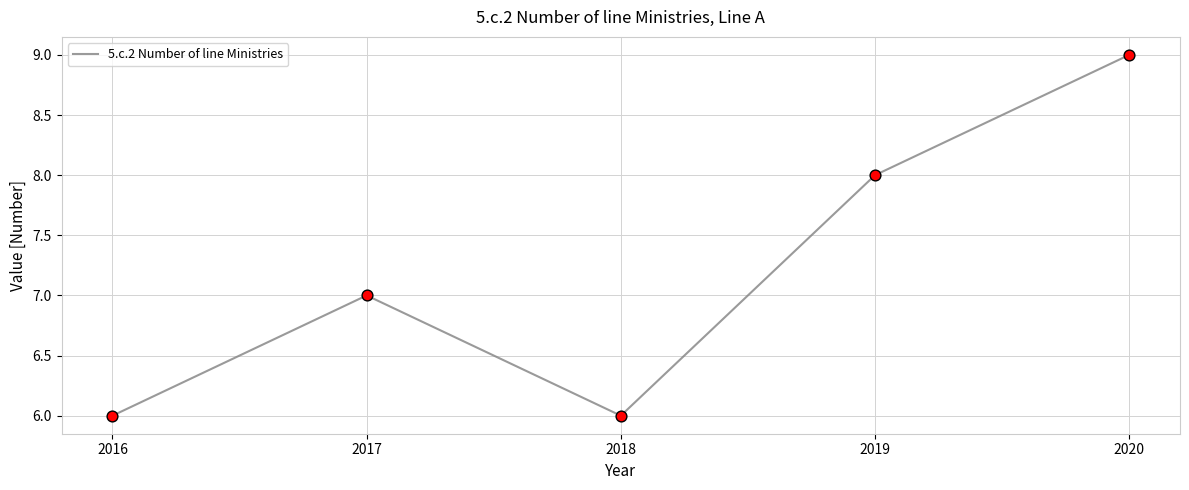

Which has a higher value, 2016 or 2017?

2017